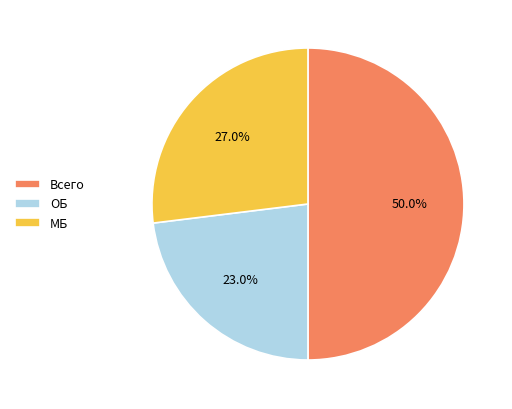

Is it true that ОБ is 23% of the pie?

True